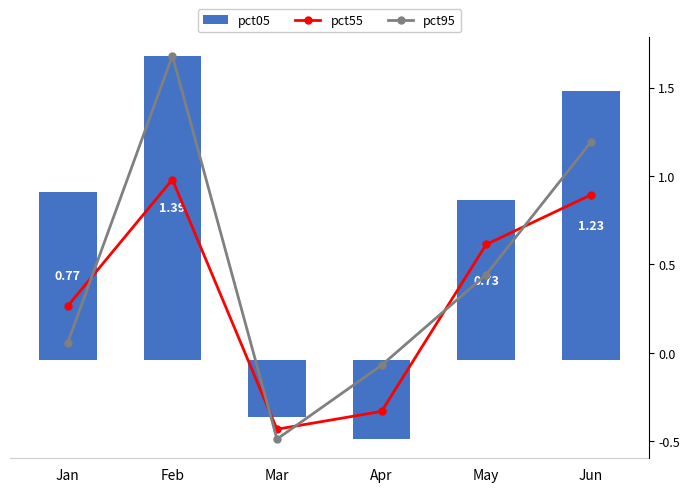

The pct55 series shows -0.4 at Mar. True or false?

True